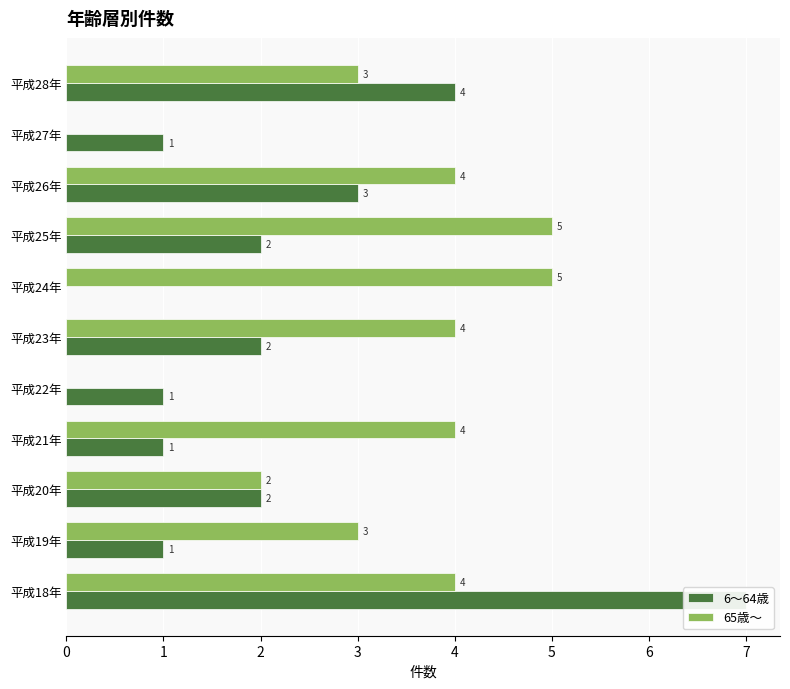

Reading right to left, extract all data points from this chart.

6～64歳: 4	1	3	2	0	2	1	1	2	1	7
65歳～: 3	0	4	5	5	4	0	4	2	3	4